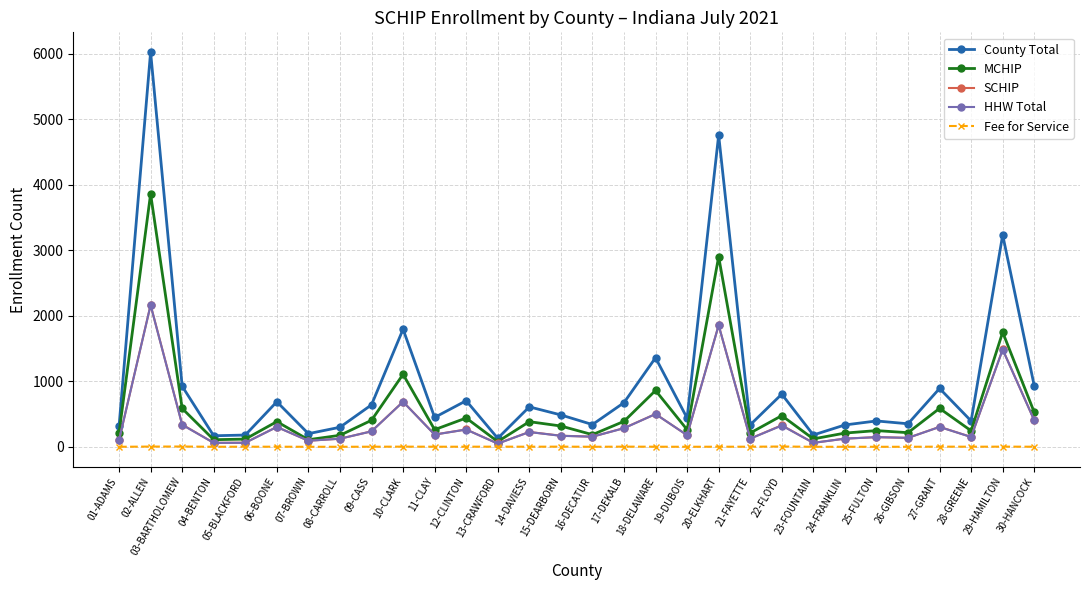

Where is the first local maximum for MCHIP?

02-ALLEN